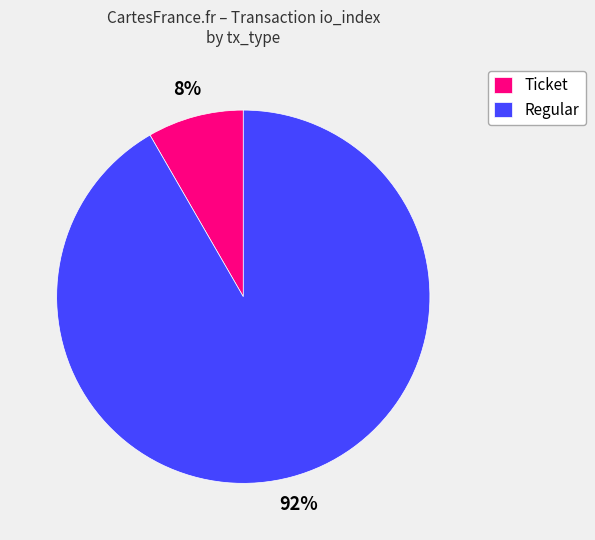

Is the sum of Ticket and Regular greater than half?

Yes